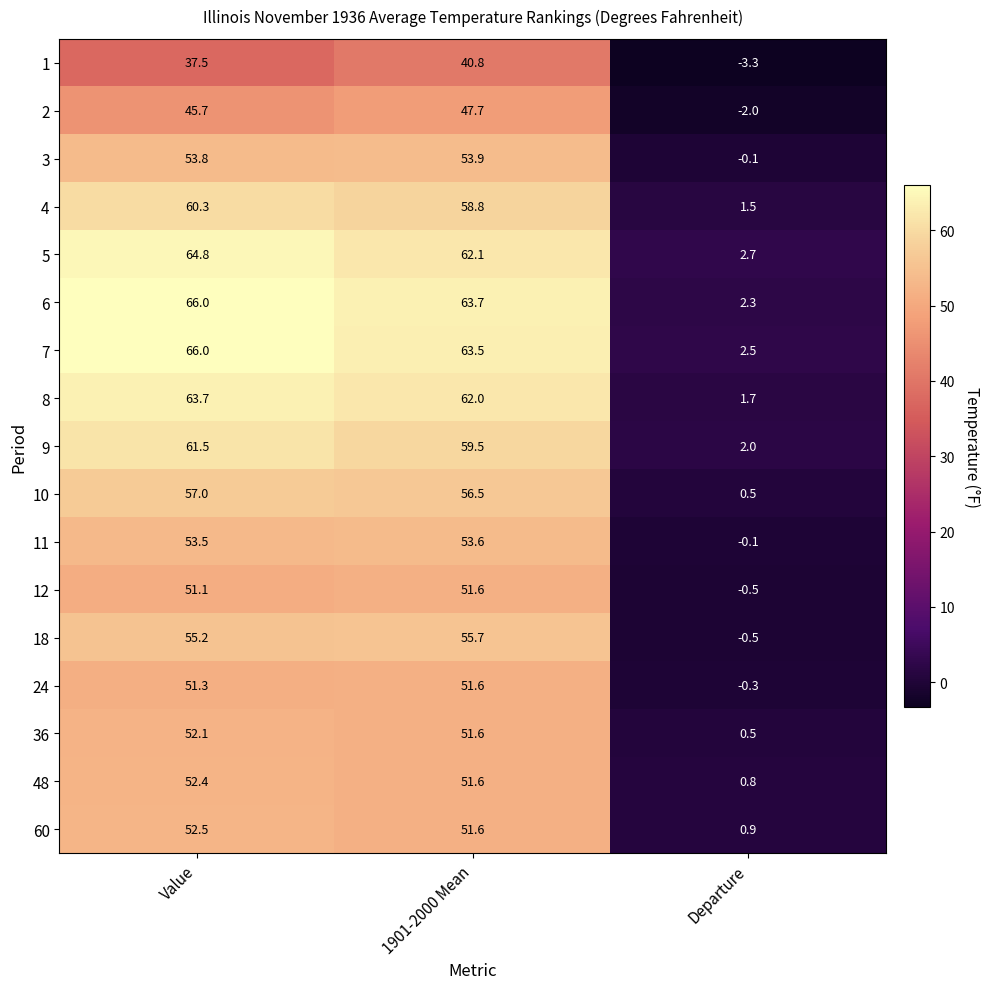

At which category is the sum across all series the highest?

Value